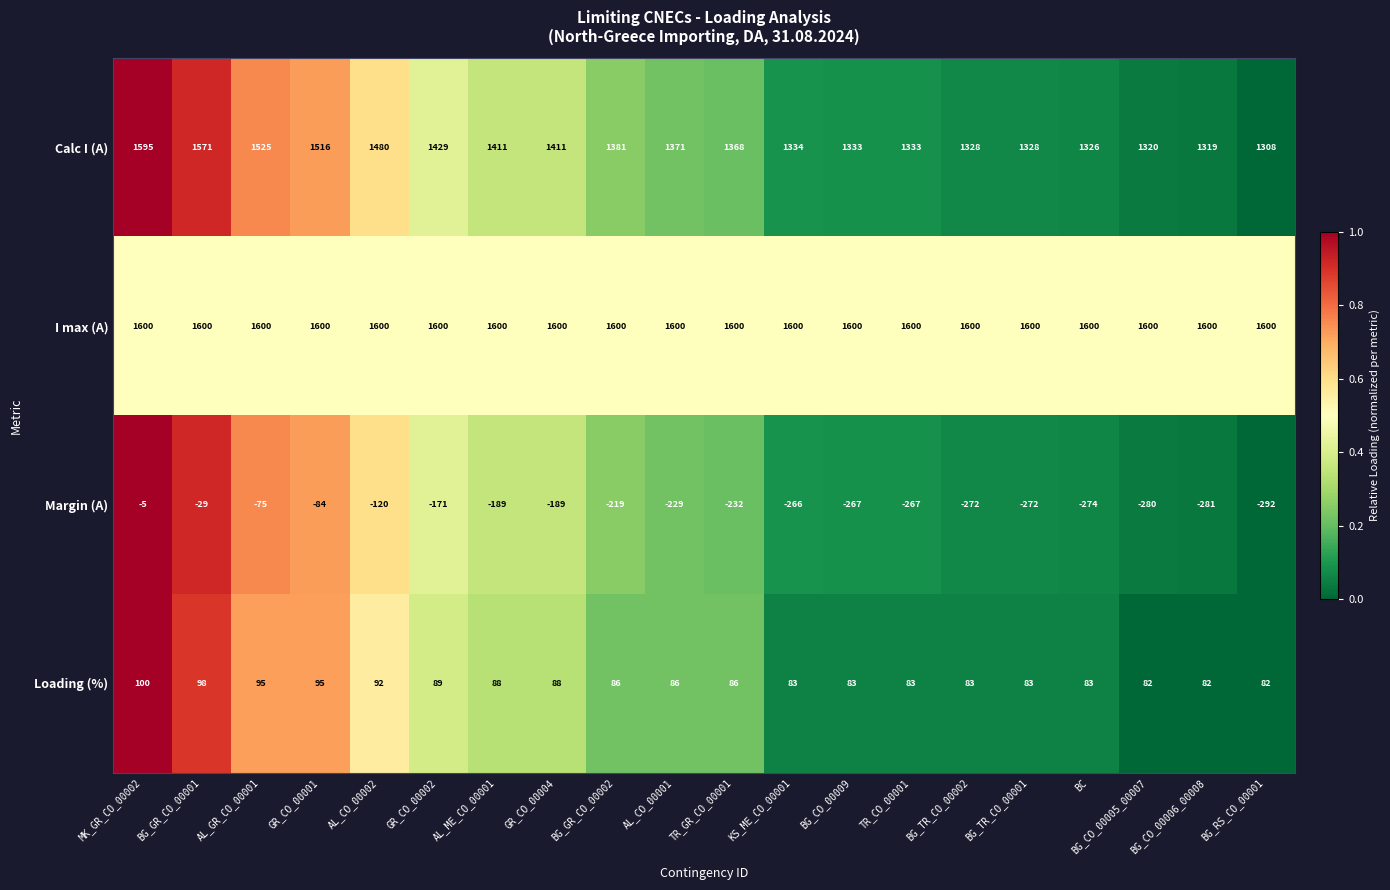

What is the highest value of the Calc I (A) series?

1595